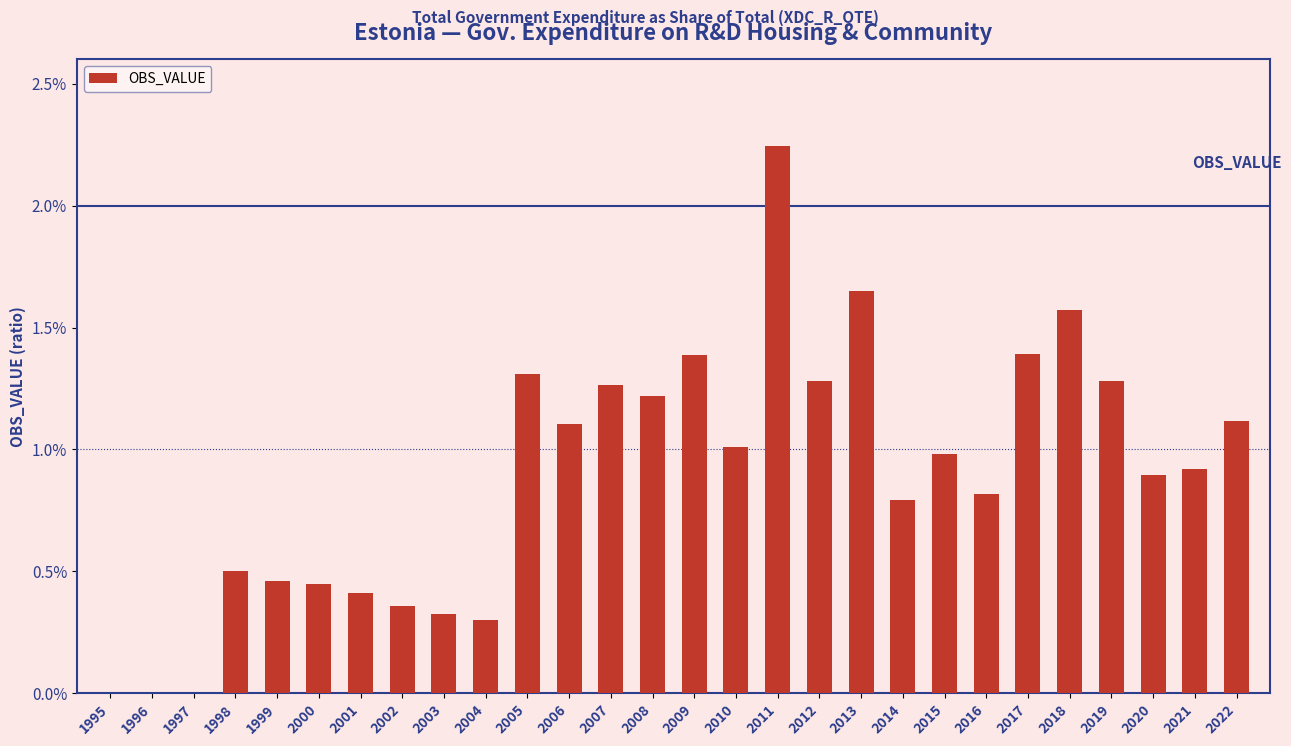

The chart shows a value of 0.0 at 2021. True or false?

False